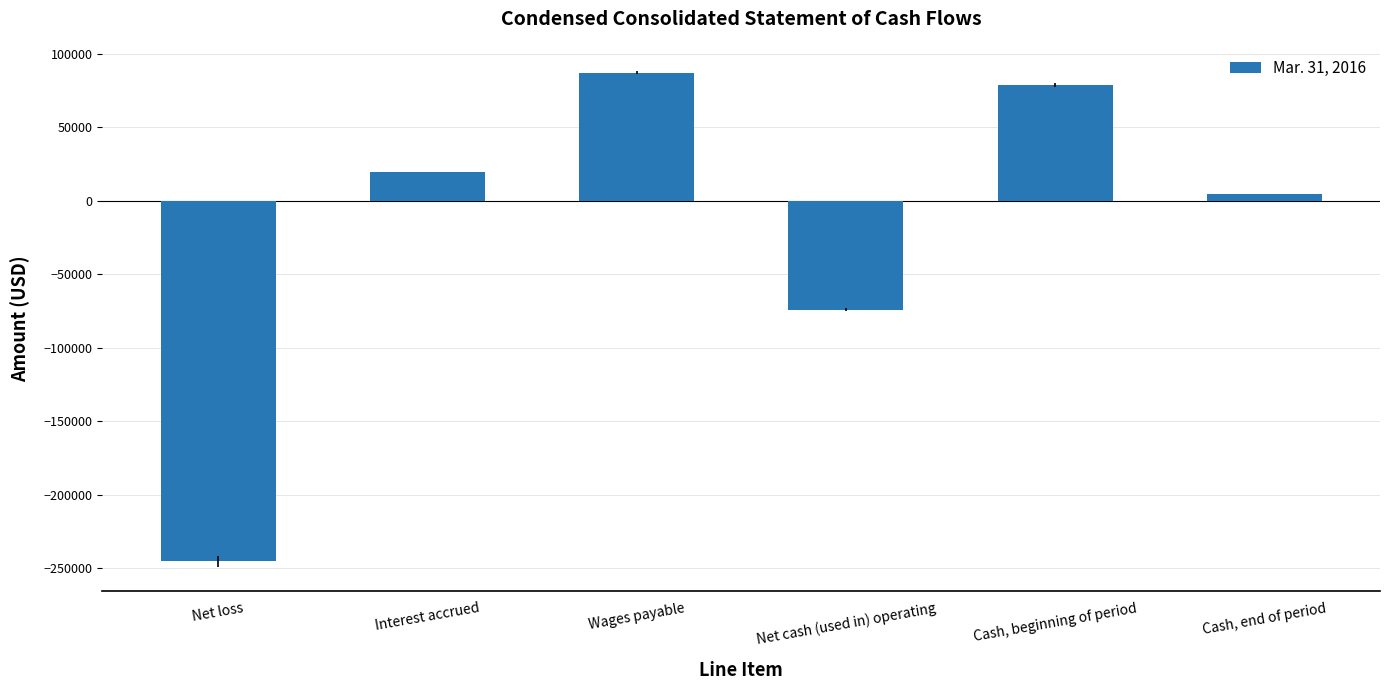

Reading left to right, extract all data points from this chart.

Net loss=-245083	Interest accrued=19615	Wages payable=87250	Net cash (used in) operating=-73975	Cash, beginning of period=78780	Cash, end of period=4862